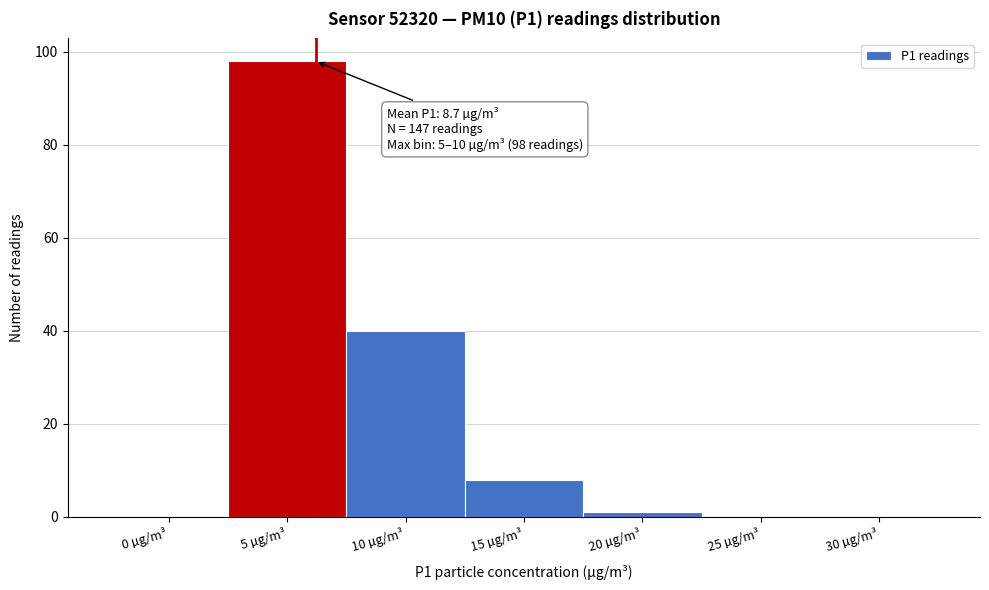

Reading right to left, transcribe all the data shown in this chart.

30 µg/m³=0	25 µg/m³=0	20 µg/m³=1	15 µg/m³=8	10 µg/m³=40	5 µg/m³=98	0 µg/m³=0